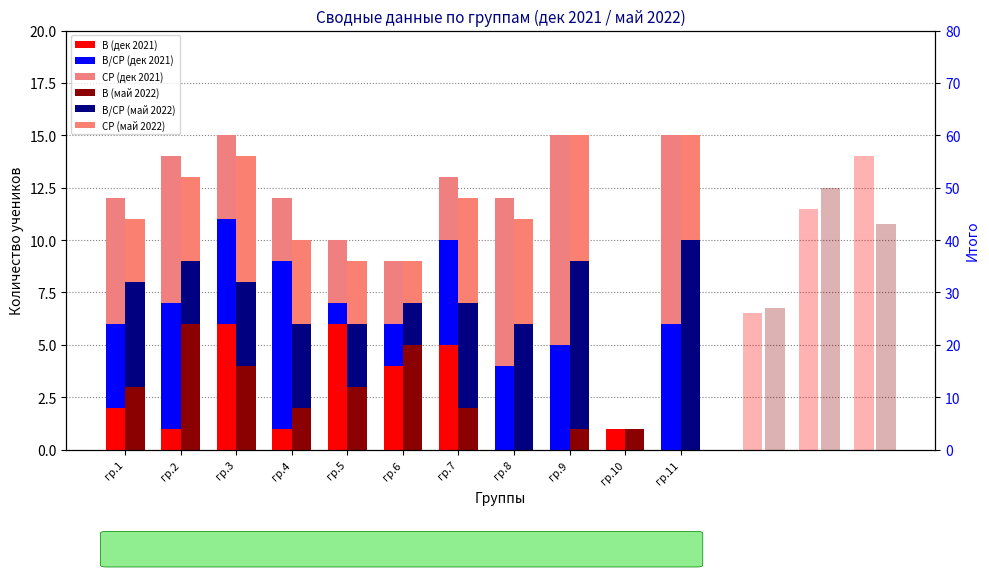

What is the greatest value displayed?

10